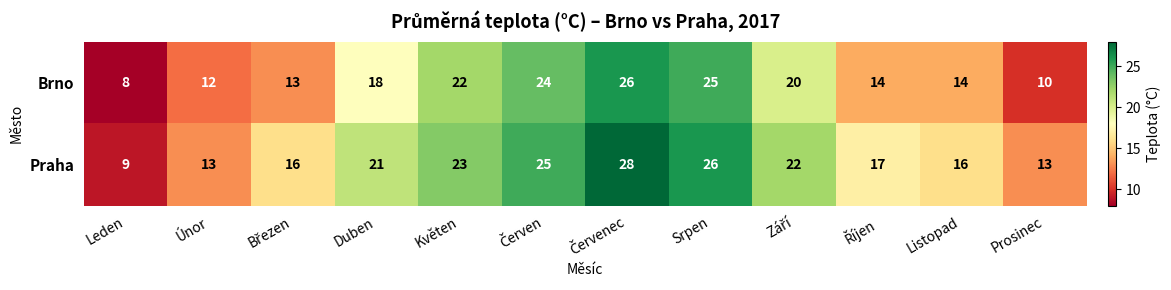

List the series in order of their peak value, lowest first.

Brno, Praha